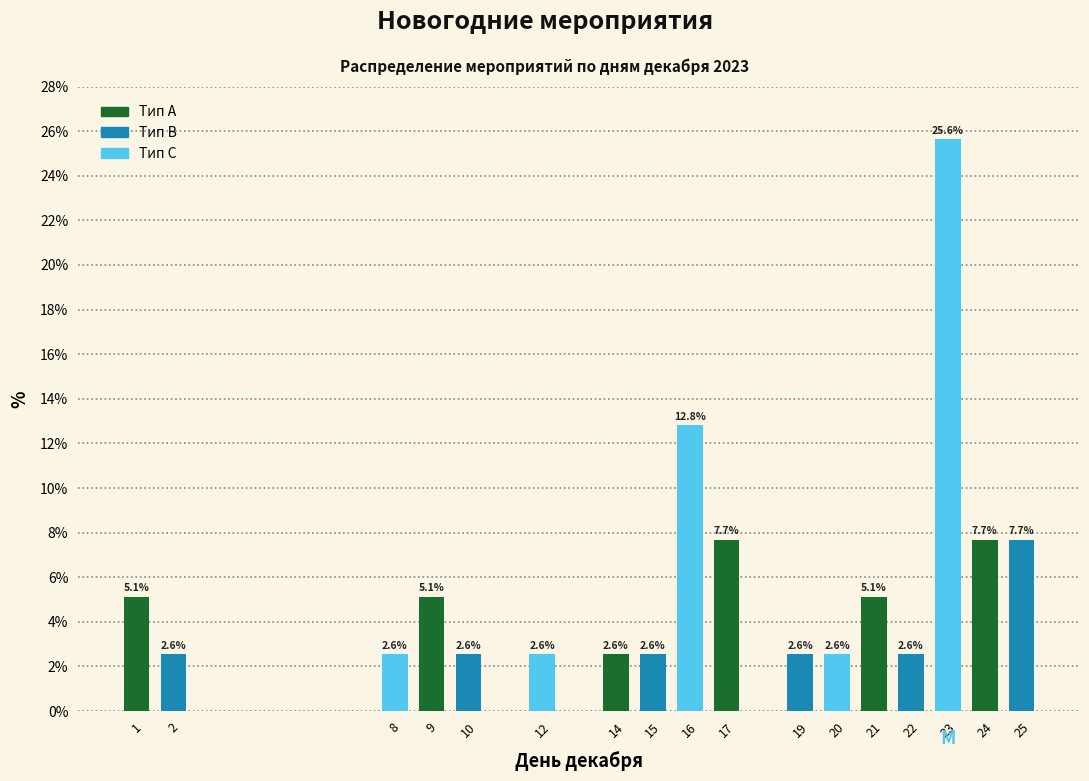

Reading right to left, extract all data points from this chart.

7.7	7.7	25.6	2.6	5.1	2.6	2.6	7.7	12.8	2.6	2.6	2.6	2.6	5.1	2.6	2.6	5.1